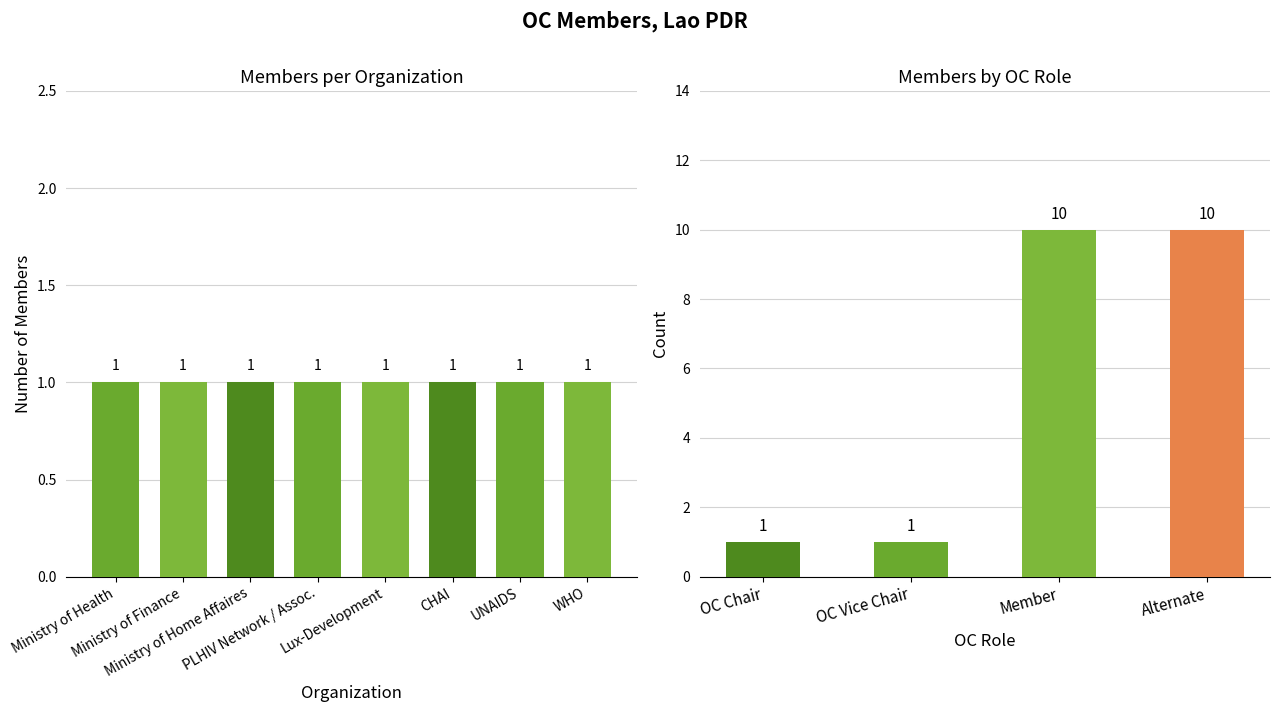

Where is Member nearest to the value 4?

2